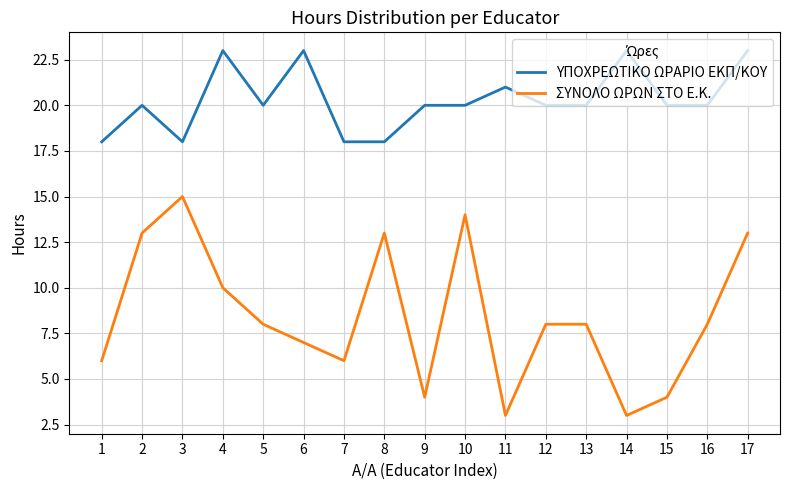

How many series are shown in this chart?

2